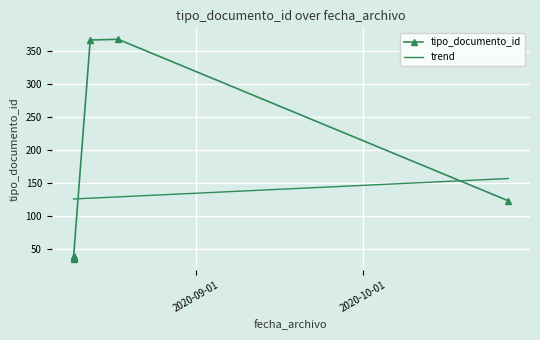

True or false: tipo_documento_id and trend cross at least once.

True